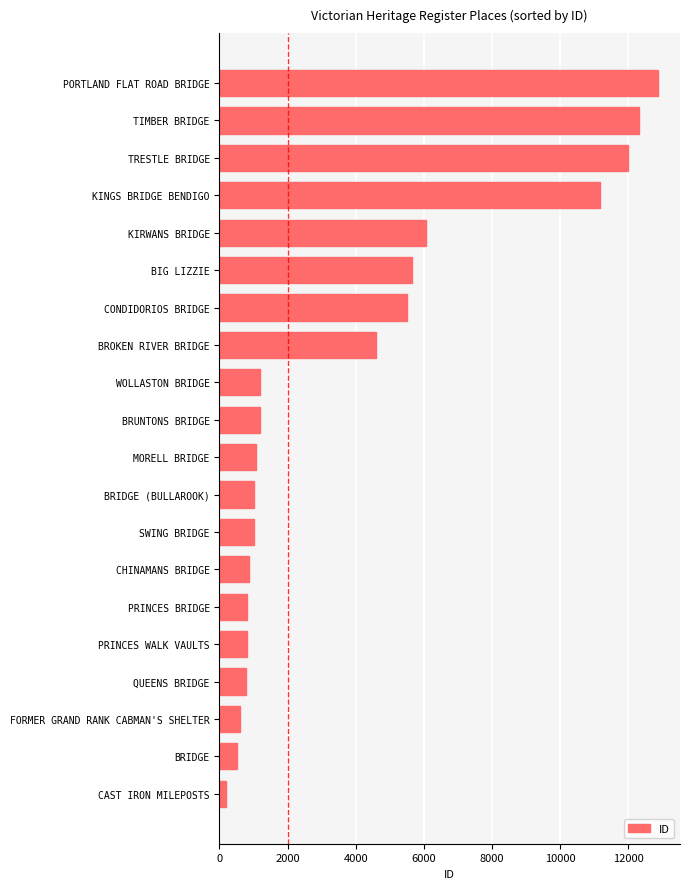

Which category has the highest value across all series?

PORTLAND FLAT ROAD BRIDGE